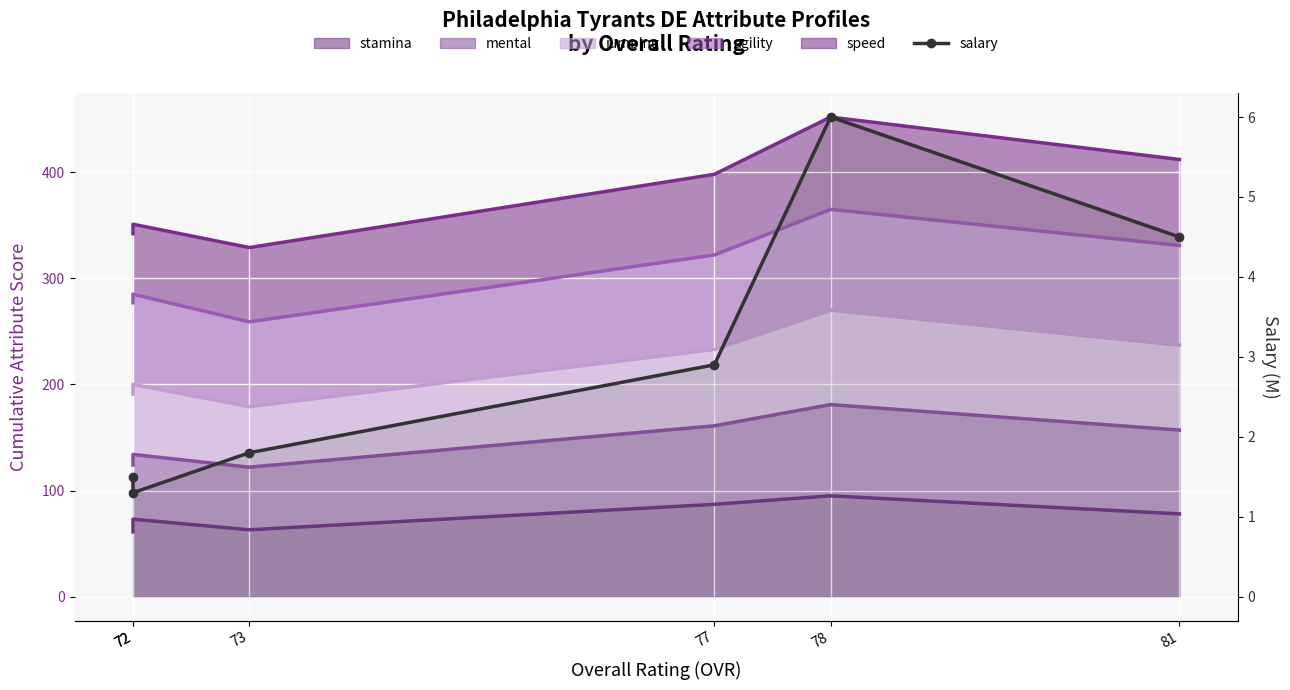

What is the minimum value shown in the chart?

1.3